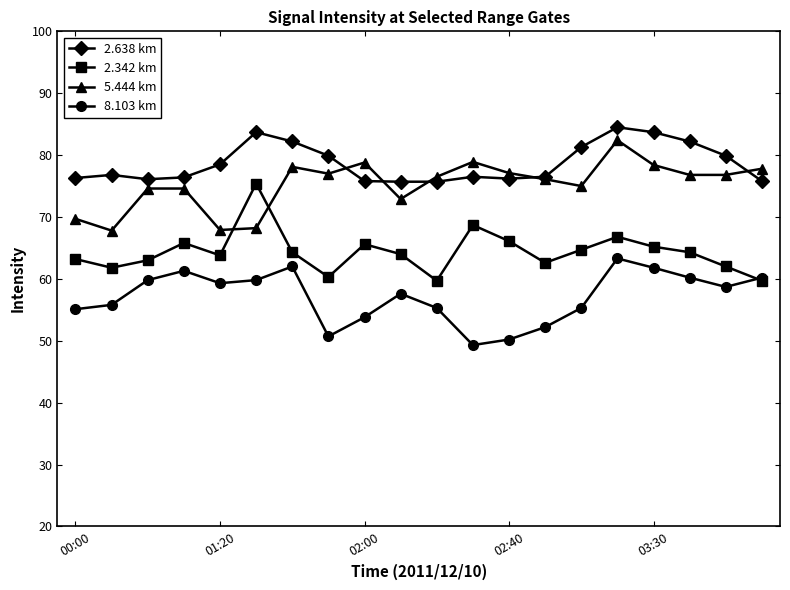

What is the maximum value shown in the chart?

84.5